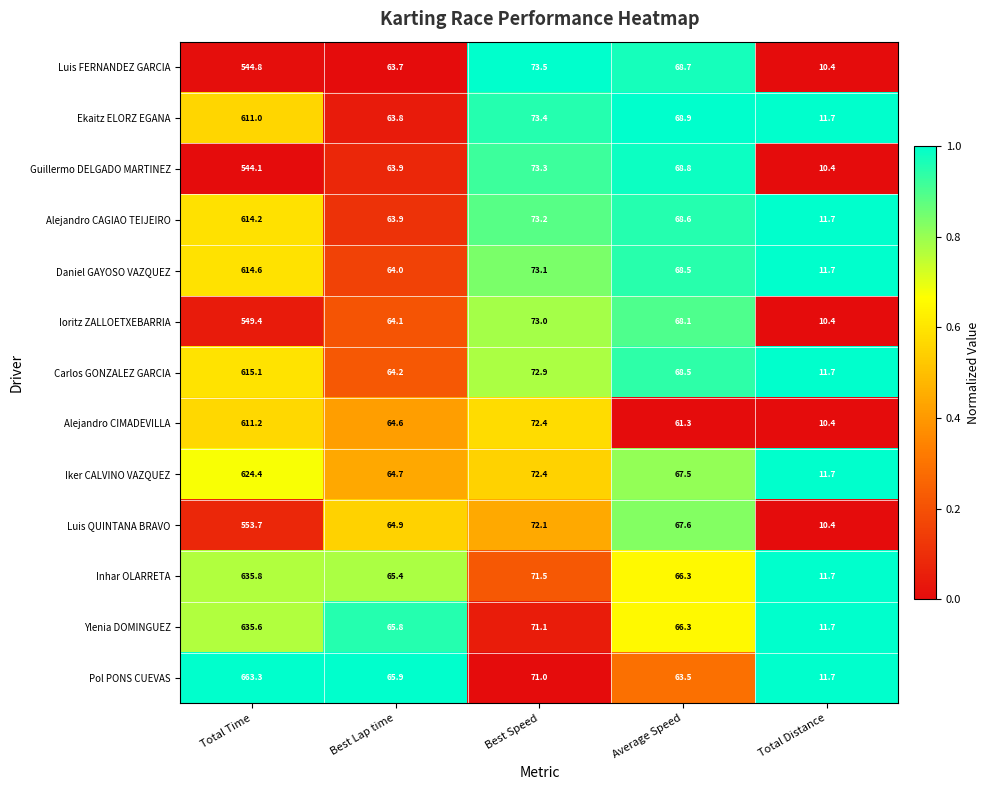

At which category is the sum across all series the highest?

Total Time